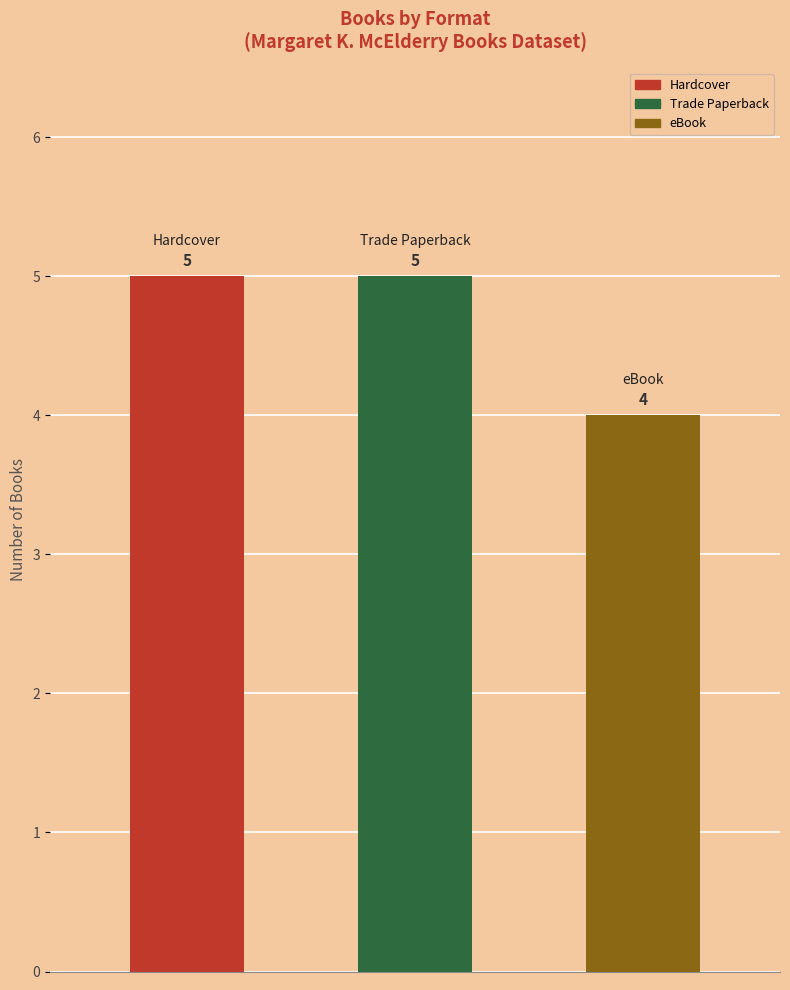

What is the value of the 3rd bar from the left?

4